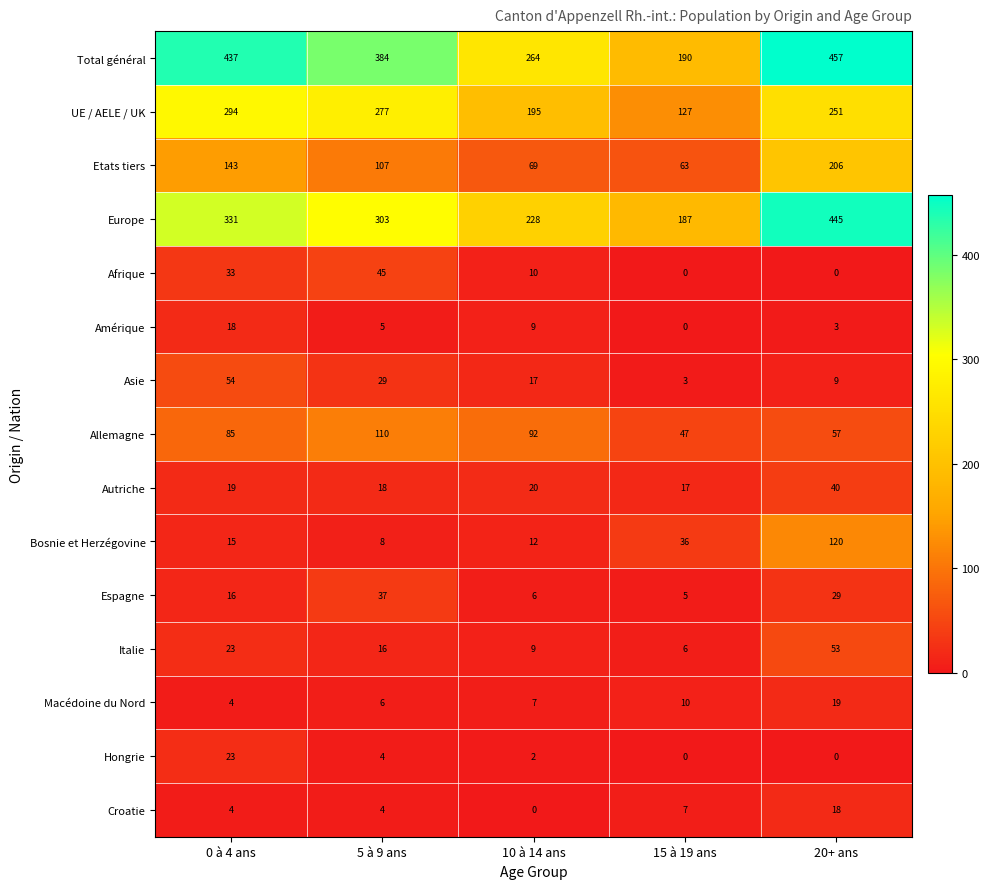

At which label does Asie first exceed 17?

0 à 4 ans